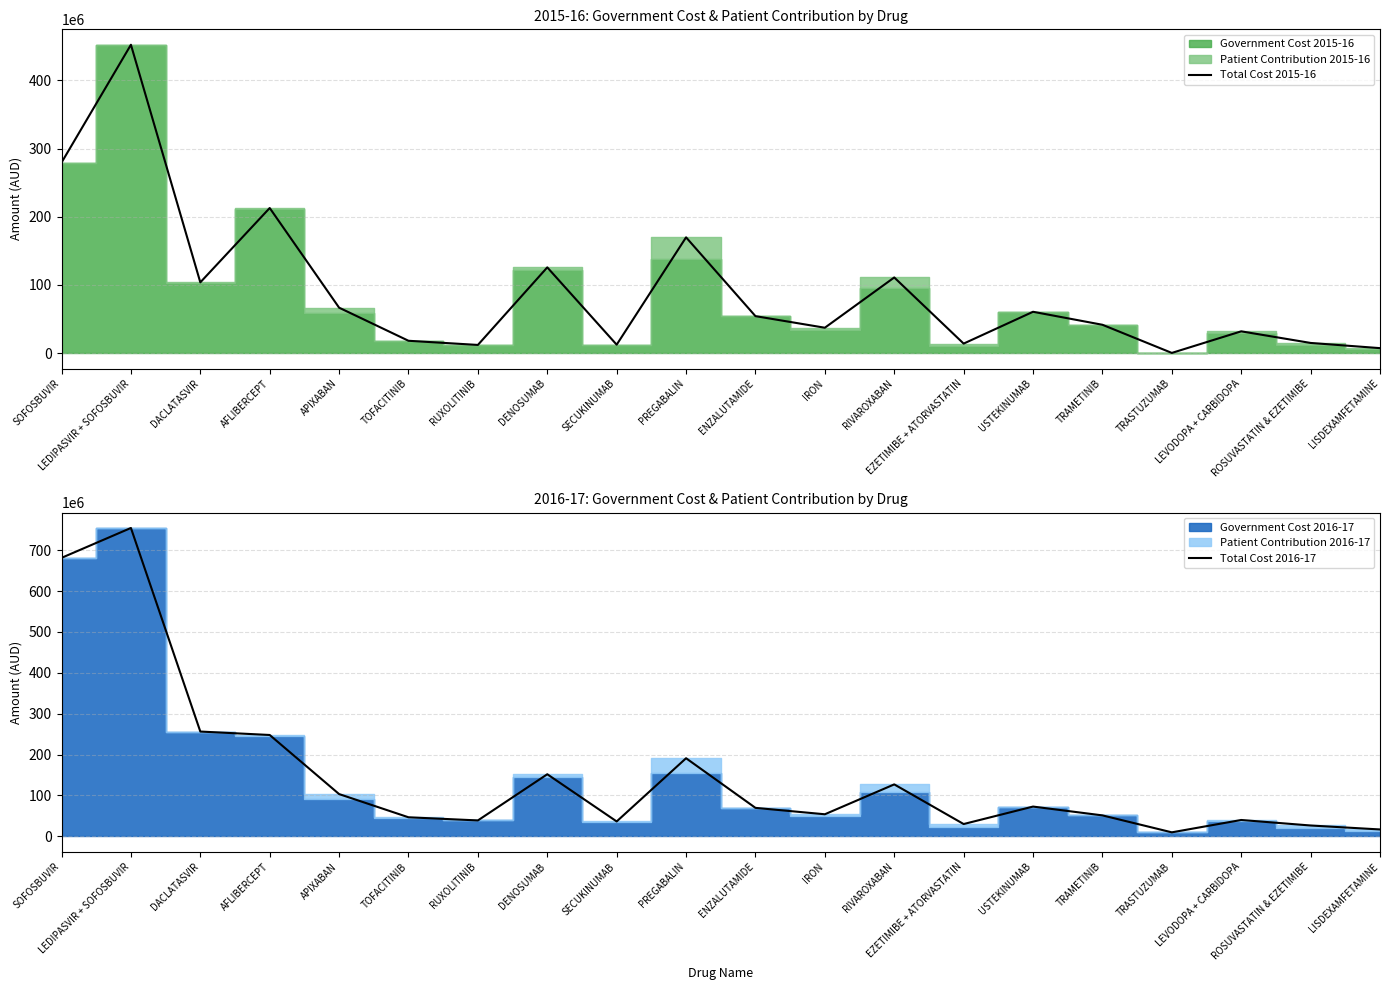

What position from the left is AFLIBERCEPT?

4